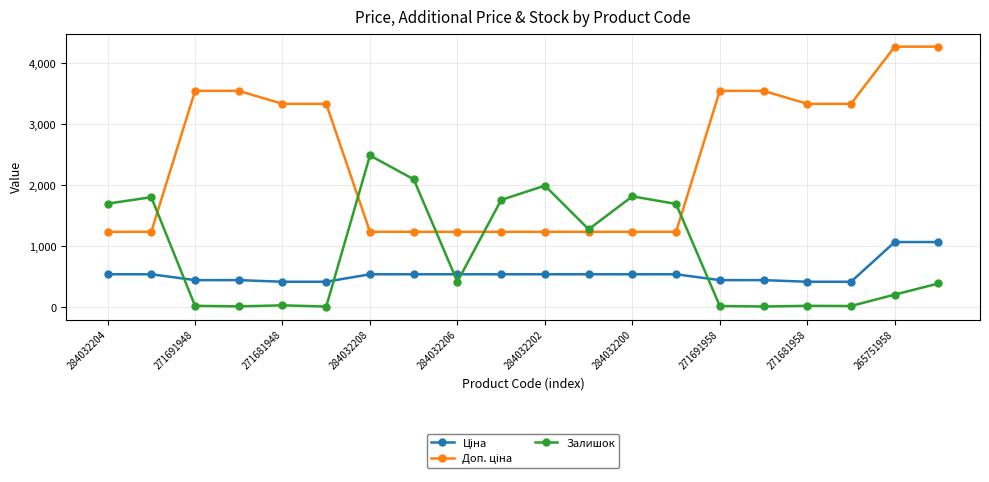

What is the value of the Залишок point at the 14th from the left?

1692.0